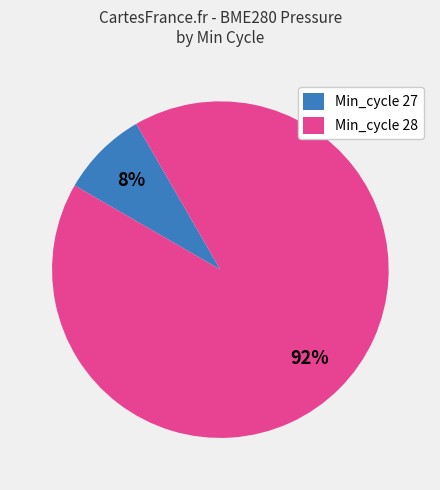

Is the sum of Min_cycle 28 and Min_cycle 27 greater than half?

Yes